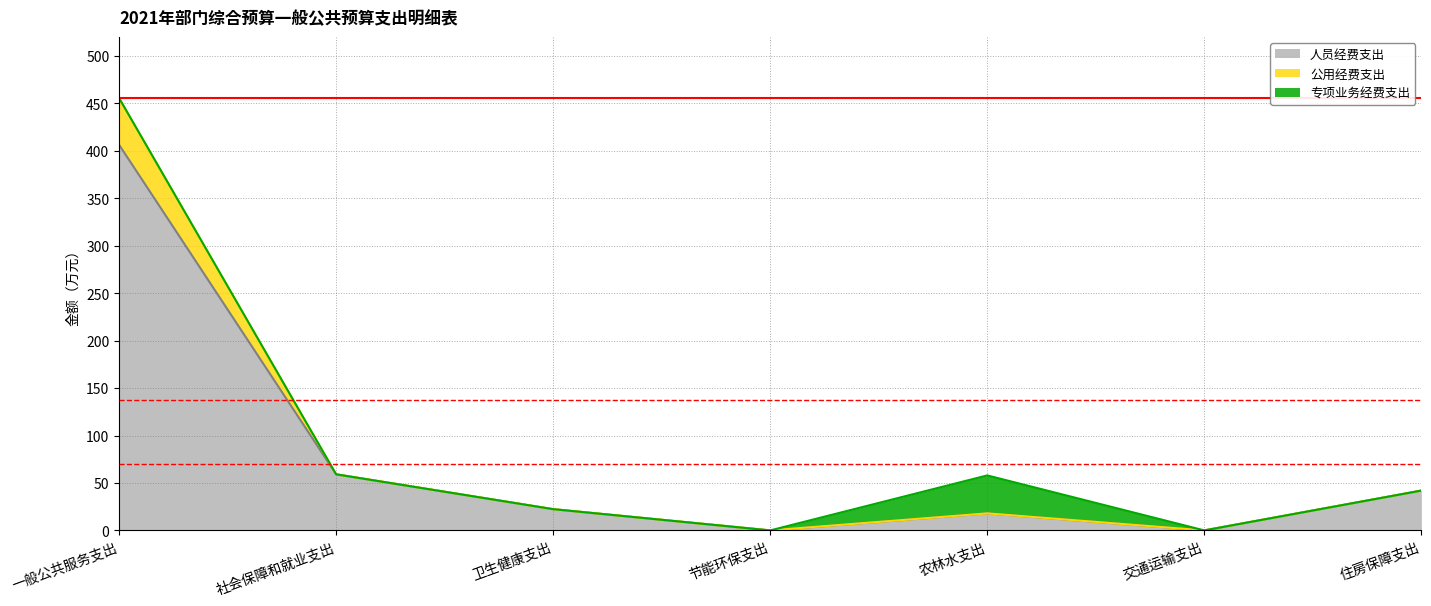

Where is 人员经费支出 nearest to the value 203?

社会保障和就业支出